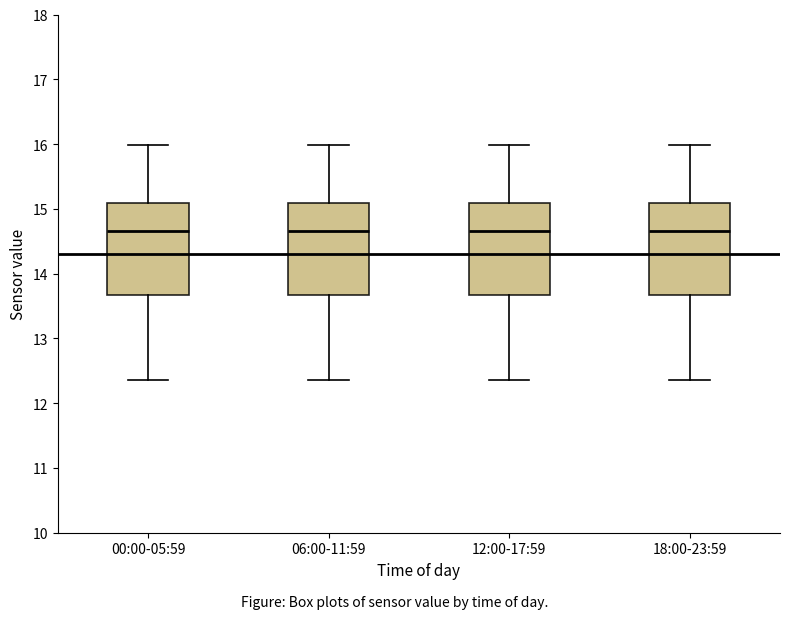

Reading left to right, transcribe this box plot: for each box, give where its median line is, the range the box spans, and where its two whiskers end, as read against the y-axis. The values are not printed on the chart, so give them approximately, as read against the axis.

00:00-05:59: median 14.7, box 13.7 to 15.1, whiskers 12.4 to 16.0
06:00-11:59: median 14.7, box 13.7 to 15.1, whiskers 12.4 to 16.0
12:00-17:59: median 14.7, box 13.7 to 15.1, whiskers 12.4 to 16.0
18:00-23:59: median 14.7, box 13.7 to 15.1, whiskers 12.4 to 16.0